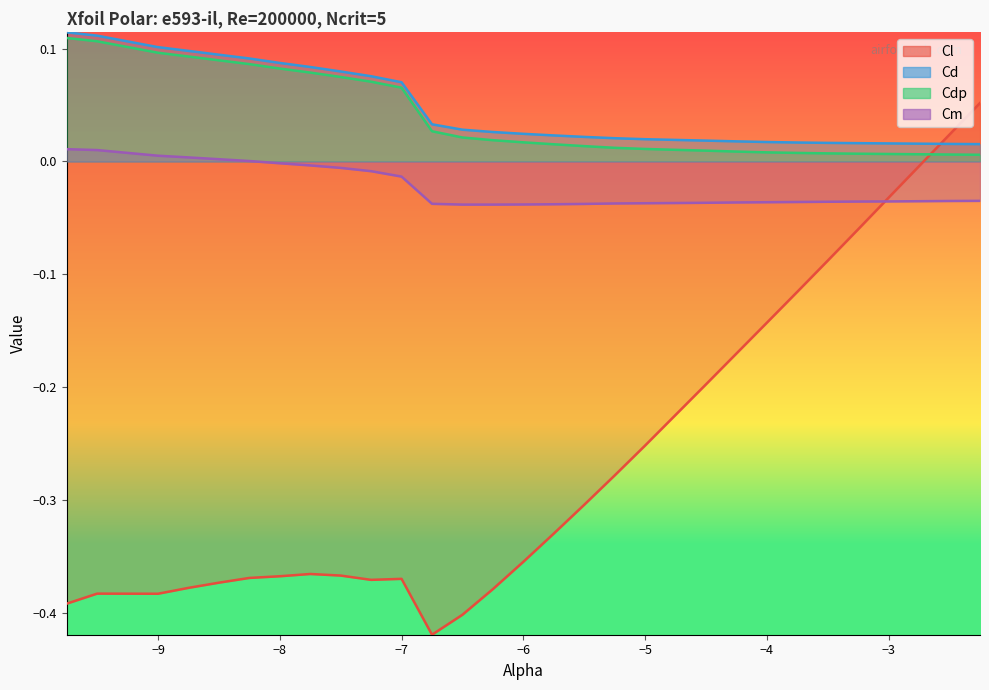

True or false: Cdp and Cd intersect in this chart.

False